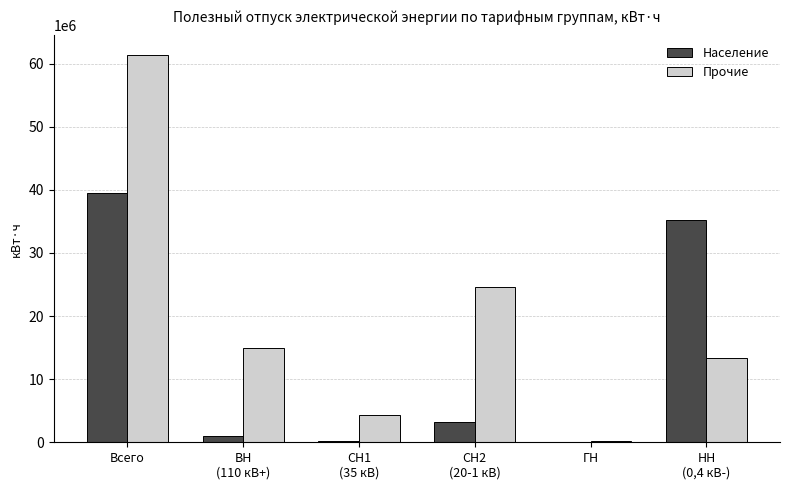

Is the value of Население at СН1
(35 кВ) greater than the value of Прочие at Всего?

No